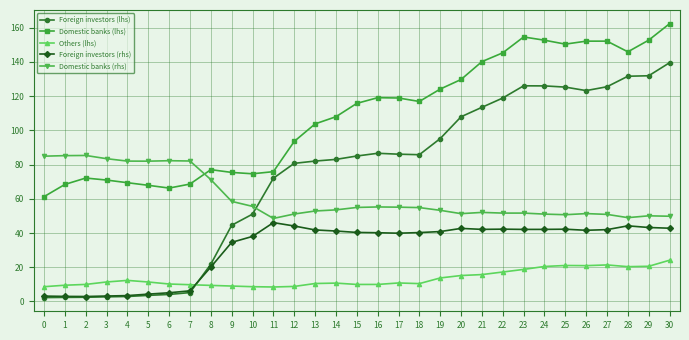

Which series has the largest total across all categories?

Domestic banks (lhs)